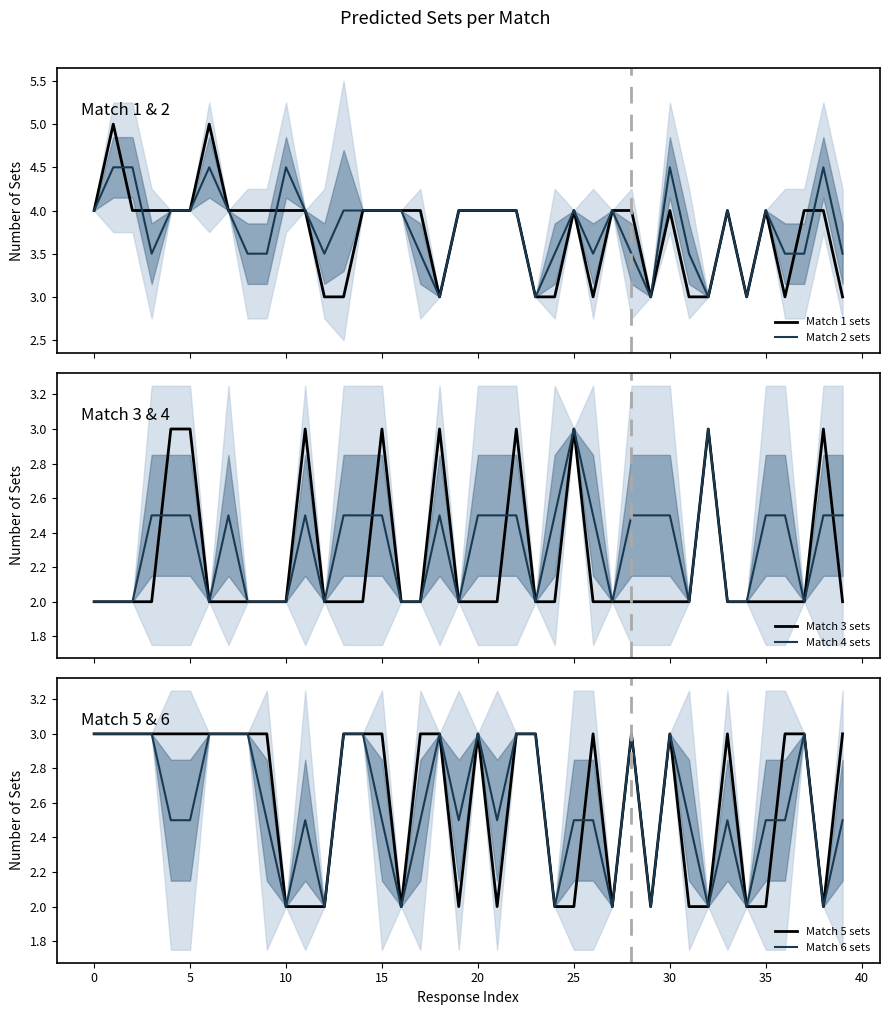

The value of Match 4 sets at 24 is 2.5. True or false?

True